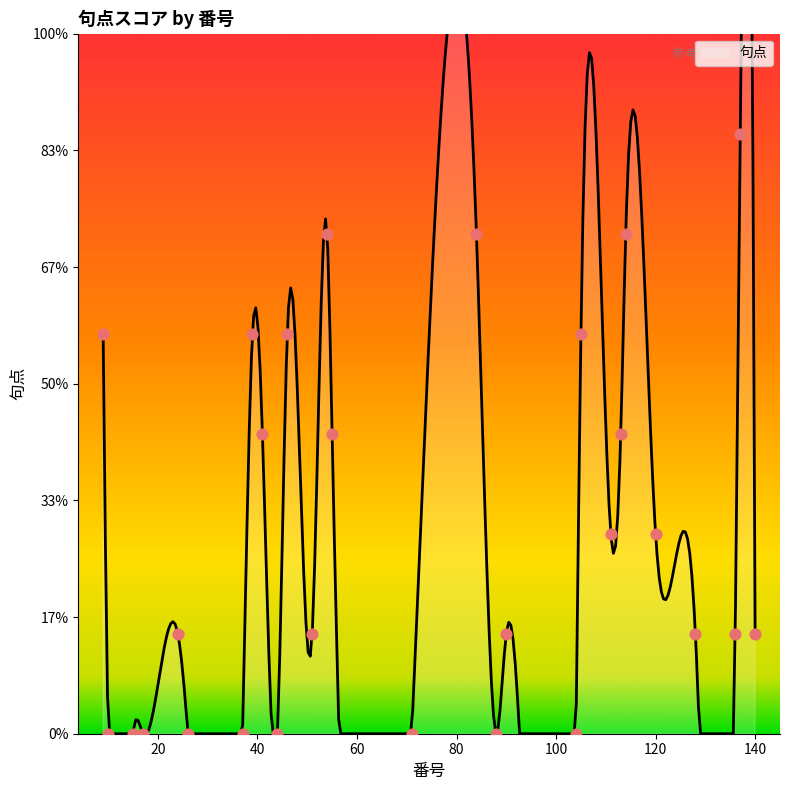

Between 24 and 120, which is larger?

120